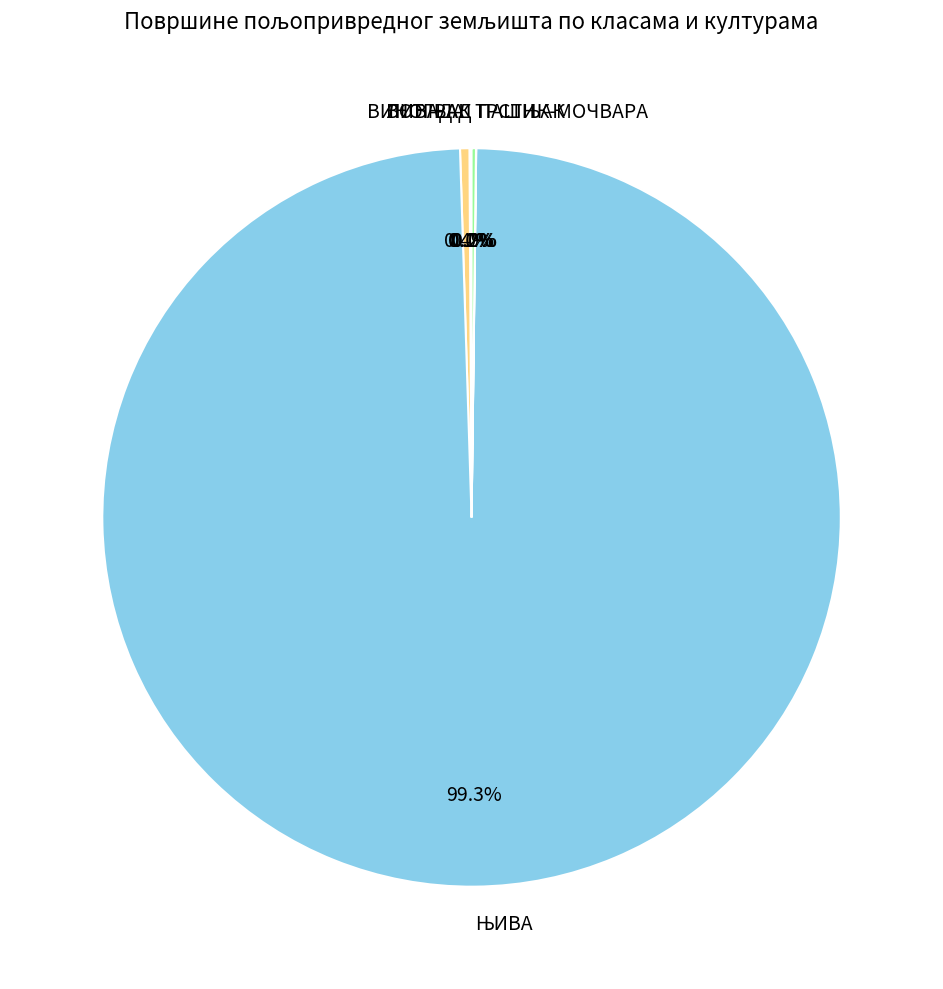

Is there any slice that represents more than half of the pie?

Yes